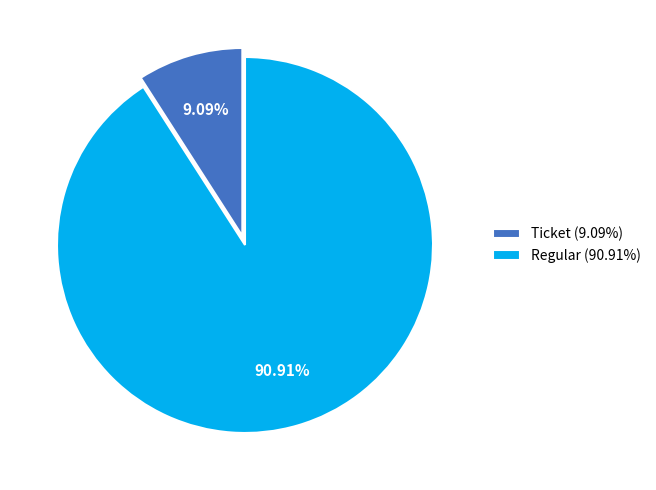

Combined, do Regular (90.91%) and Ticket (9.09%) account for over 50%?

Yes